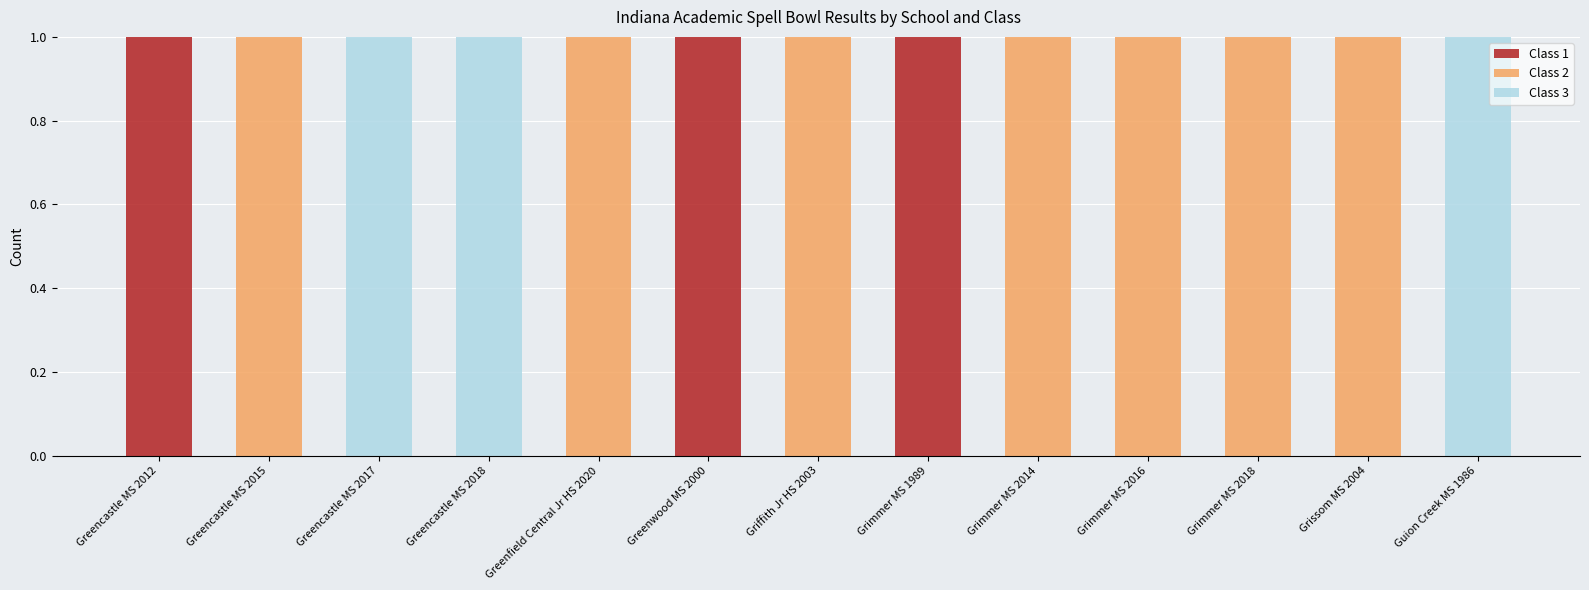

Are the bars horizontal?

No